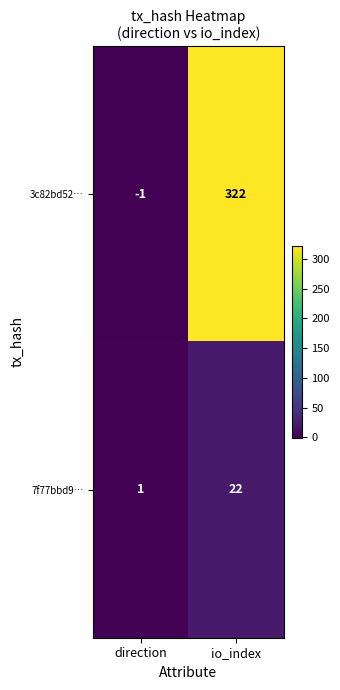

Reading left to right, what are all the values shown in this chart?

3c82bd52…: direction=-1	io_index=322
7f77bbd9…: direction=1	io_index=22